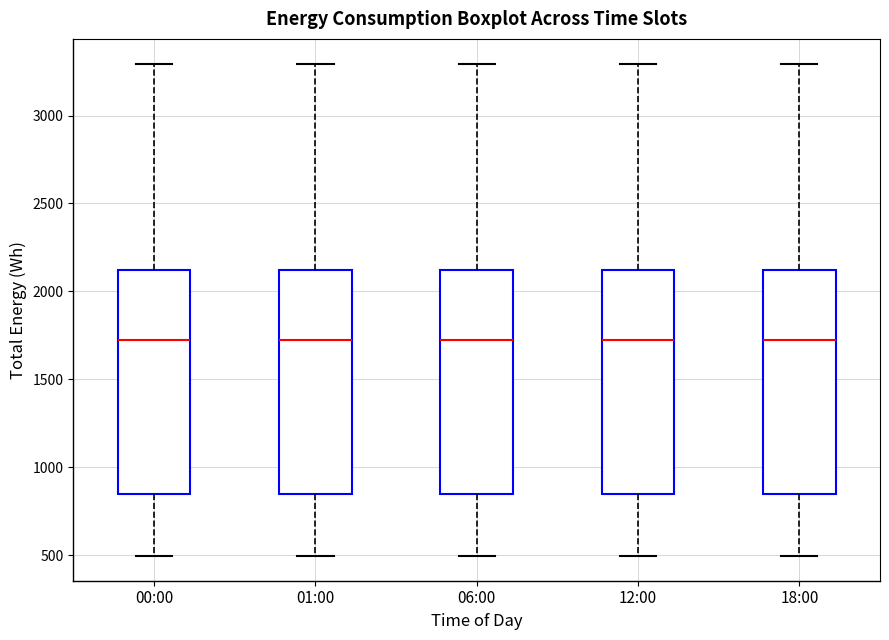

Reading left to right, transcribe this box plot: for each box, give where its median line is, the range the box spans, and where its two whiskers end, as read against the y-axis. The values are not printed on the chart, so give them approximately, as read against the axis.

00:00: median 1700, box 850 to 2100, whiskers 500 to 3300
01:00: median 1700, box 850 to 2100, whiskers 500 to 3300
06:00: median 1700, box 850 to 2100, whiskers 500 to 3300
12:00: median 1700, box 850 to 2100, whiskers 500 to 3300
18:00: median 1700, box 850 to 2100, whiskers 500 to 3300